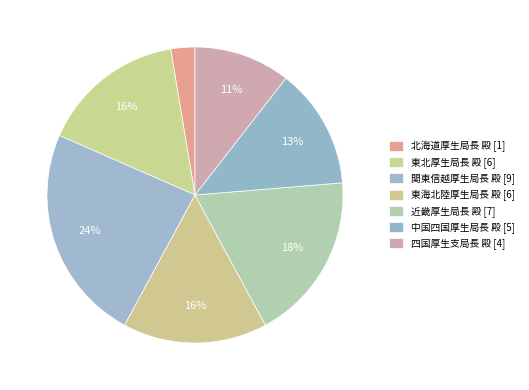

Which category has the biggest portion of the pie?

関東信越厚生局長　殿